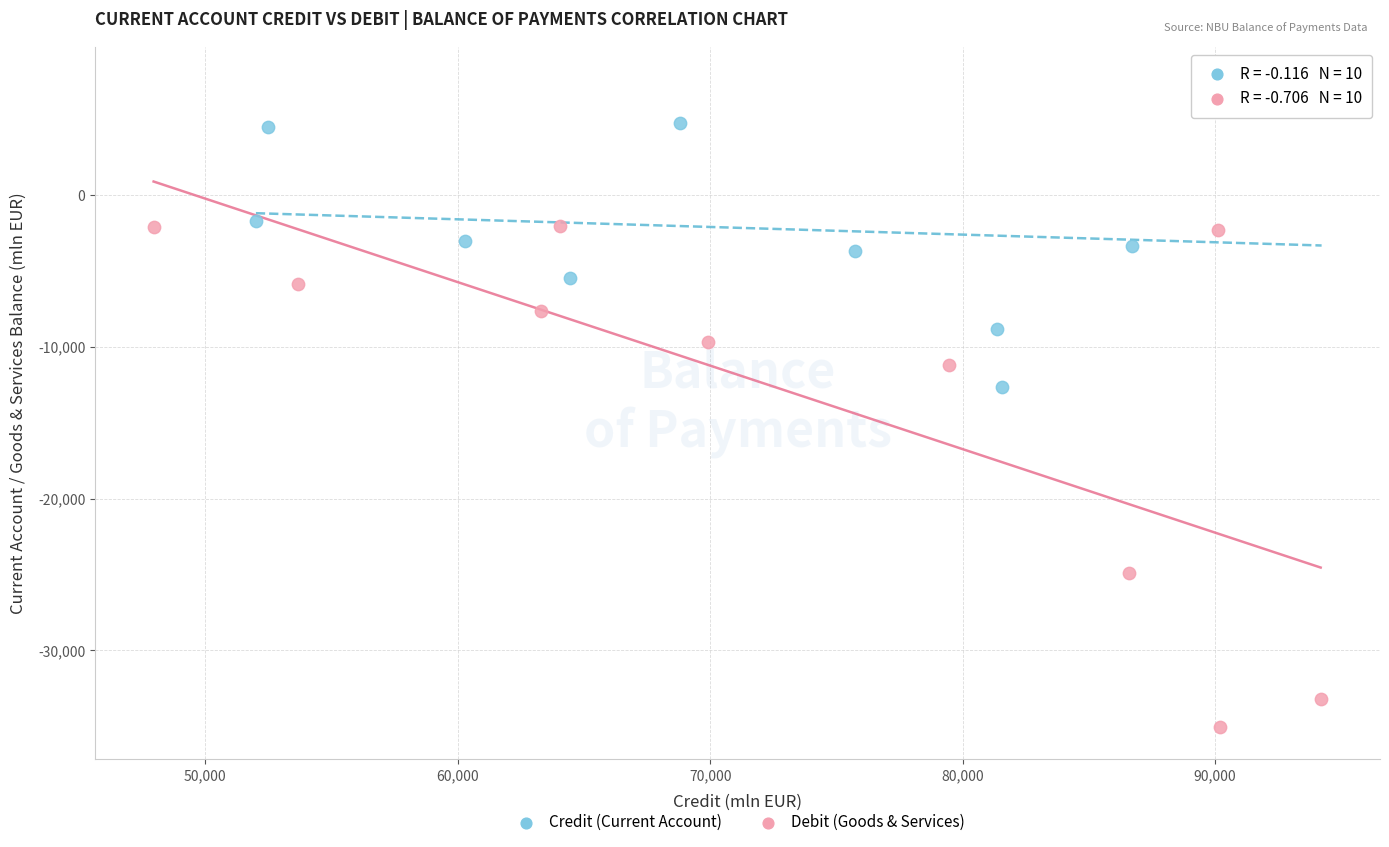

Which series has the largest Y range (max minus min)?

Debit (Goods & Services)